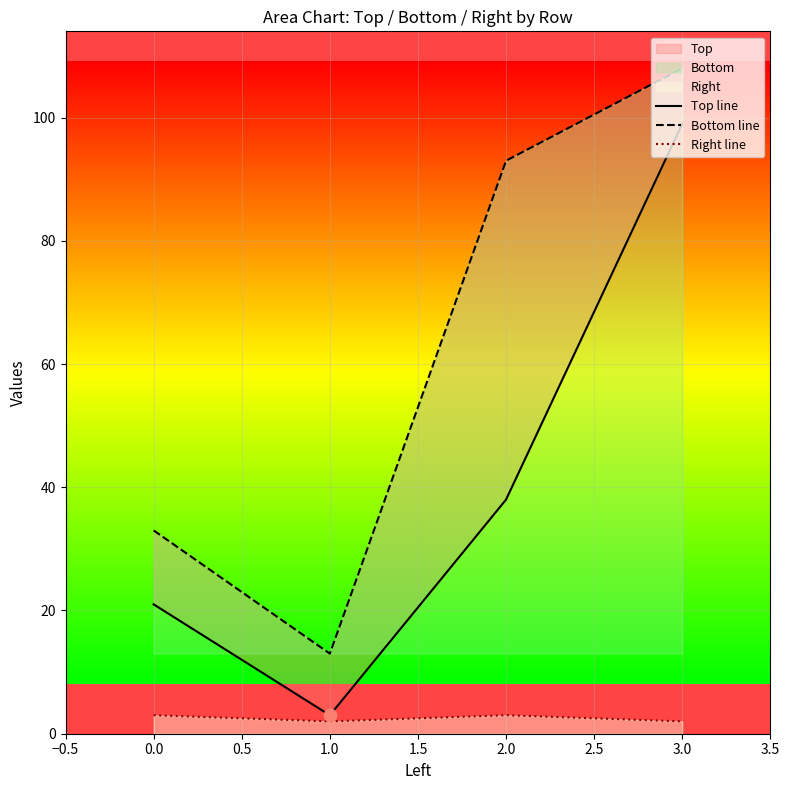

Is the value of Right line at 0.0 greater than the value of Top line at 0.0?

No